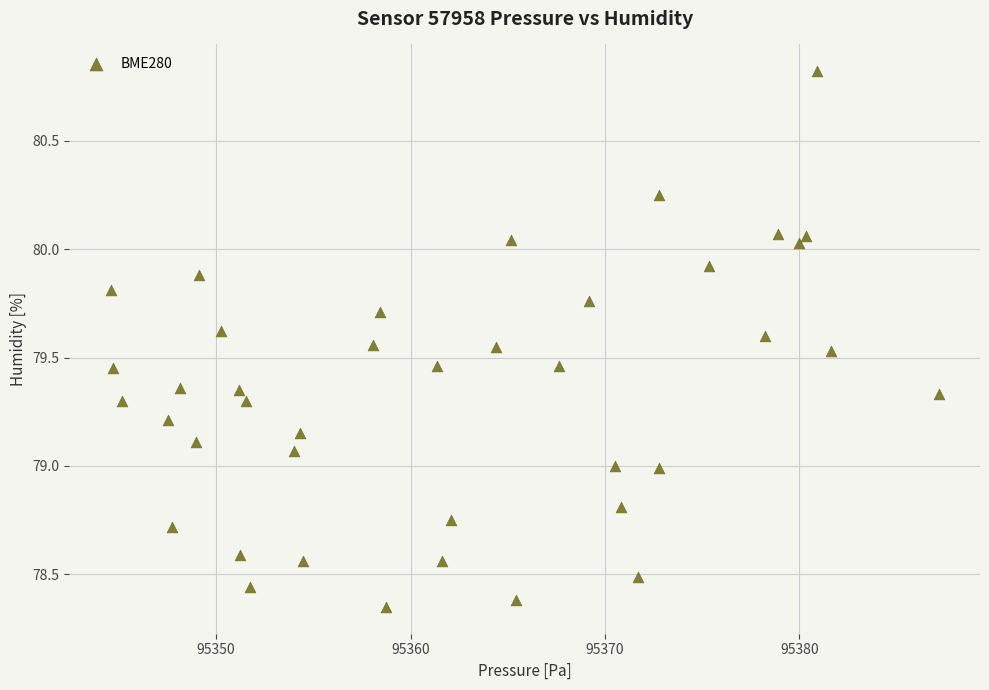

What is the range of X values (max minus min)?

42.6